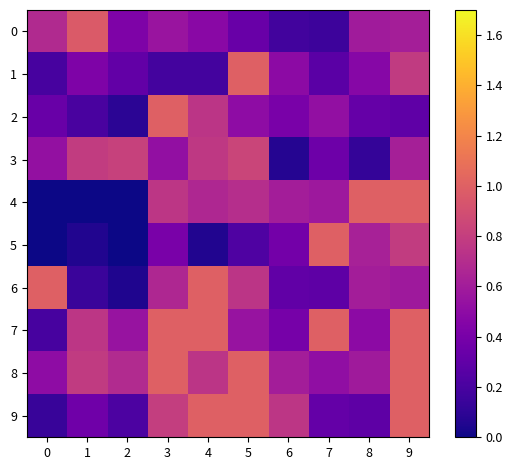

Reading right to left, transcribe all the data shown in this chart.

0: 9=0.6	8=0.6	7=0.2	6=0.2	5=0.3	4=0.5	3=0.6	2=0.4	1=1.0	0=0.7
1: 9=0.8	8=0.5	7=0.3	6=0.5	5=1.0	4=0.2	3=0.2	2=0.3	1=0.4	0=0.2
2: 9=0.3	8=0.3	7=0.5	6=0.4	5=0.5	4=0.7	3=1.0	2=0.1	1=0.2	0=0.3
3: 9=0.6	8=0.1	7=0.4	6=0.1	5=0.8	4=0.8	3=0.5	2=0.8	1=0.8	0=0.5
4: 9=1.0	8=1.0	7=0.6	6=0.6	5=0.7	4=0.7	3=0.8	2=0.0	1=0.0	0=0.0
5: 9=0.8	8=0.6	7=1.0	6=0.4	5=0.2	4=0.1	3=0.4	2=0.0	1=0.1	0=0.0
6: 9=0.6	8=0.6	7=0.3	6=0.3	5=0.8	4=1.0	3=0.7	2=0.0	1=0.1	0=1.0
7: 9=1.0	8=0.5	7=1.0	6=0.4	5=0.5	4=1.0	3=1.0	2=0.5	1=0.8	0=0.2
8: 9=1.0	8=0.6	7=0.5	6=0.6	5=1.0	4=0.8	3=1.0	2=0.7	1=0.8	0=0.5
9: 9=1.0	8=0.3	7=0.3	6=0.8	5=1.0	4=1.0	3=0.8	2=0.2	1=0.4	0=0.1